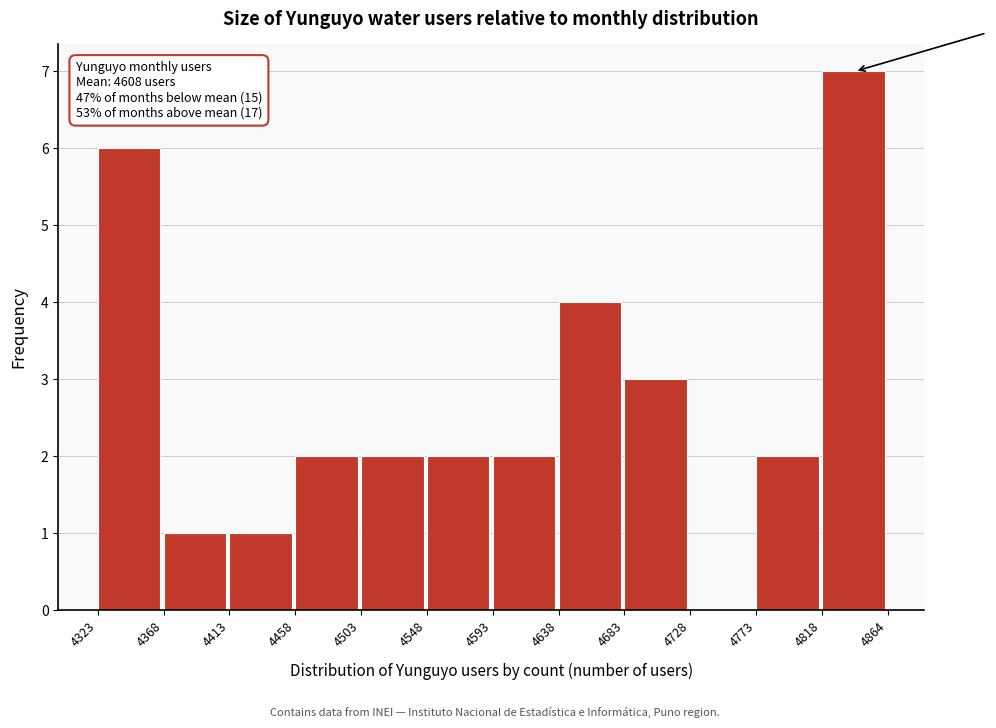

Which range on the x-axis has the tallest bar?

4818 to 4864